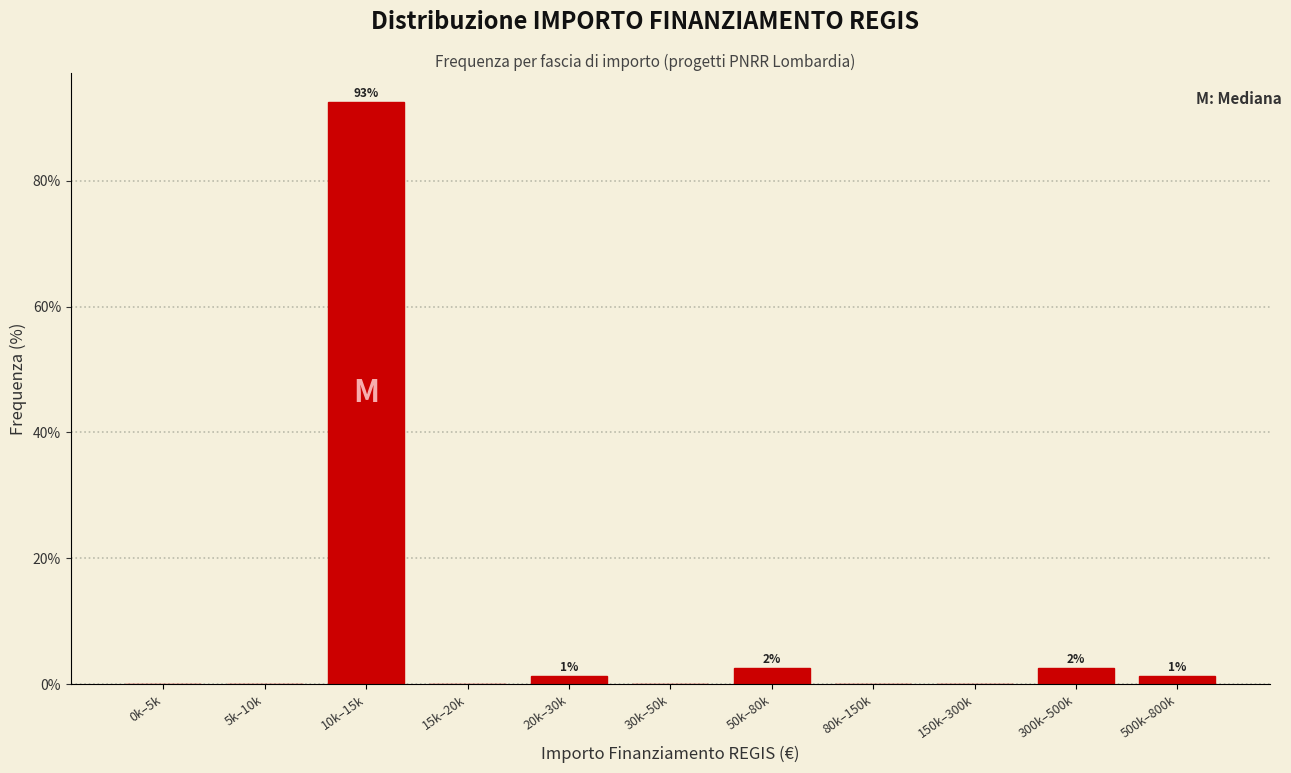

Reading right to left, what are all the values shown in this chart?

500k–800k=1.2	300k–500k=2.5	150k–300k=0.0	80k–150k=0.0	50k–80k=2.5	30k–50k=0.0	20k–30k=1.2	15k–20k=0.0	10k–15k=92.5	5k–10k=0.0	0k–5k=0.0